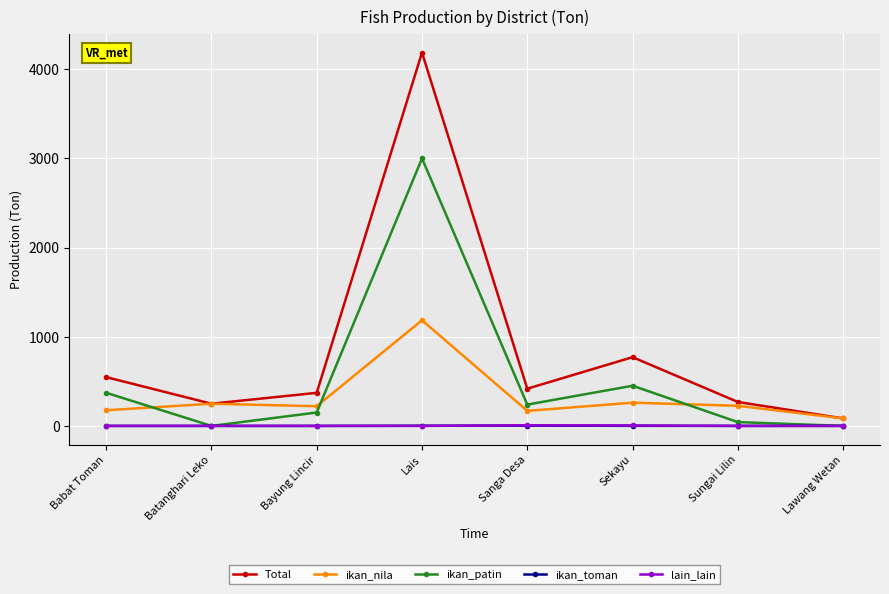

What is the average value of the ikan_patin series?

531.6